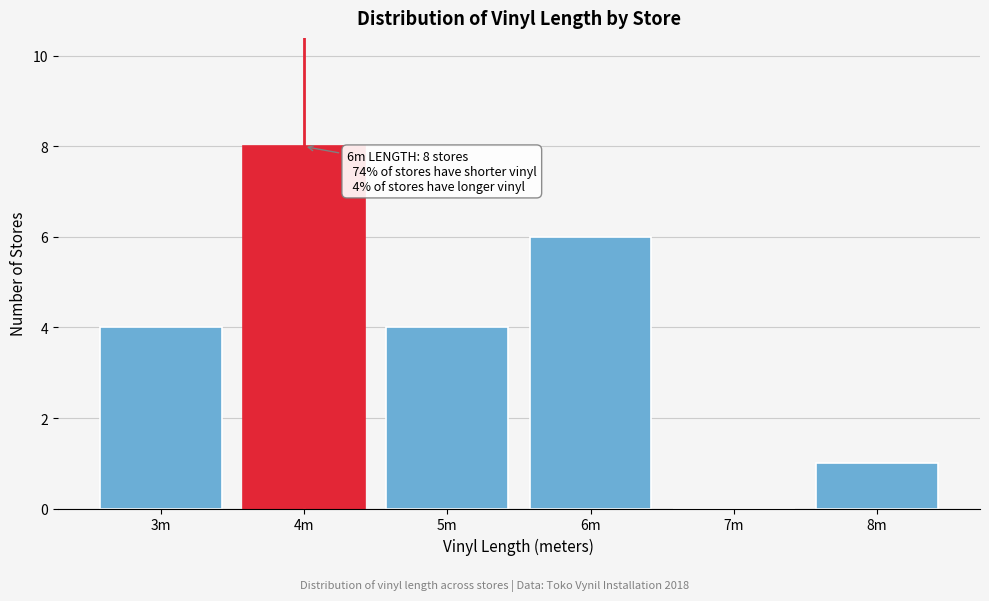

Reading right to left, extract all data points from this chart.

8m=1	7m=0	6m=6	5m=4	4m=8	3m=4